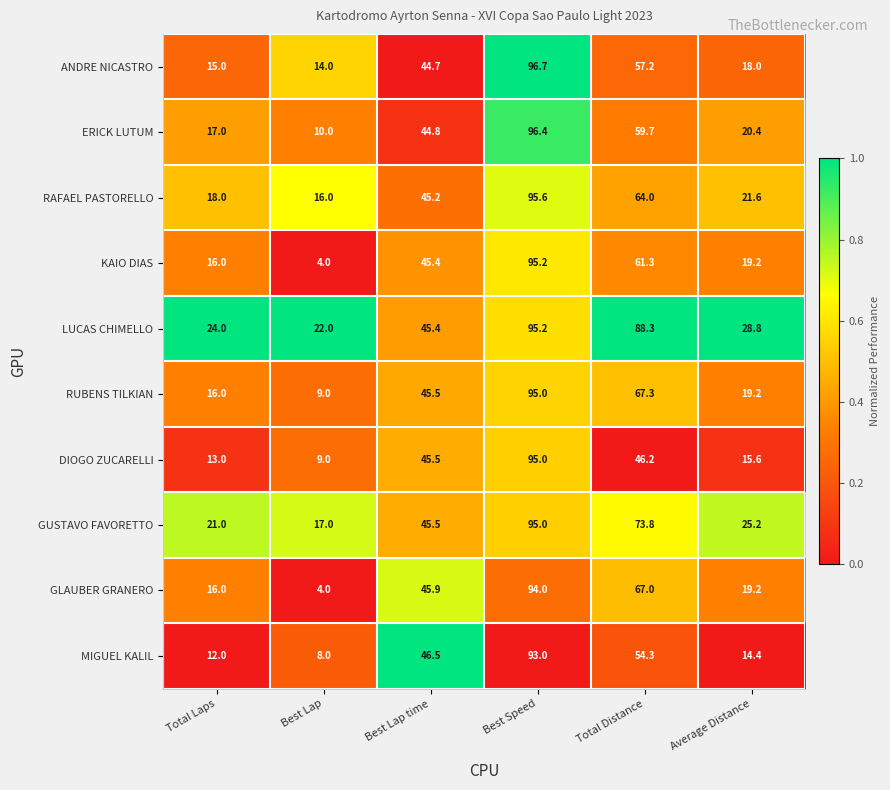

Count the number of data series in this chart.

10